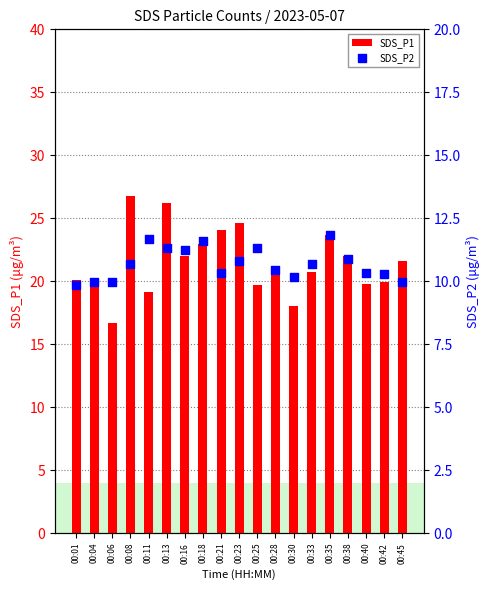

Which series has the widest spread of Y values?

SDS_P1